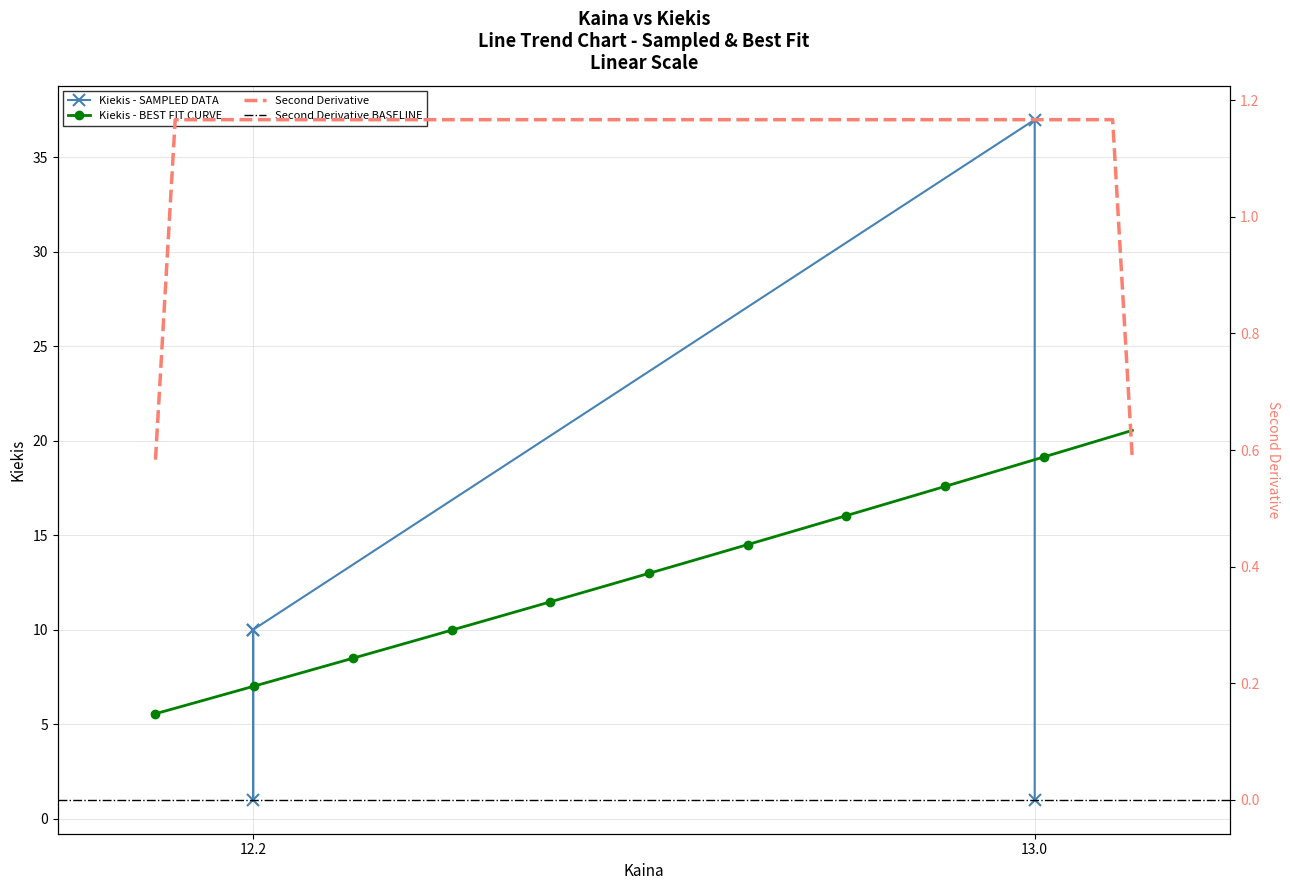

What is the maximum value for Kiekis - BEST FIT CURVE?

20.6